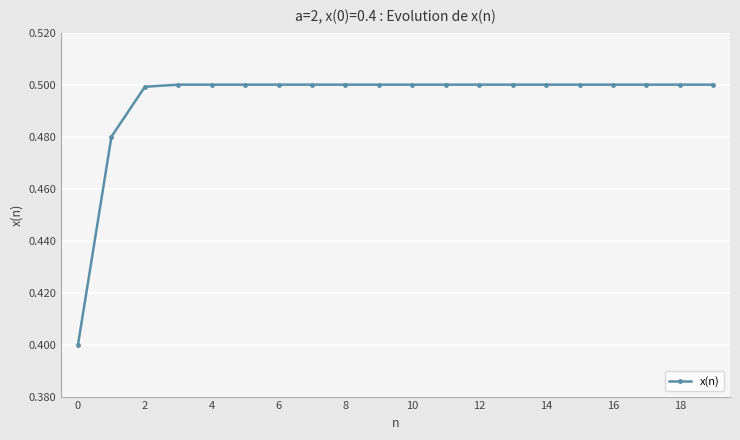

What is the smallest value displayed?

0.4